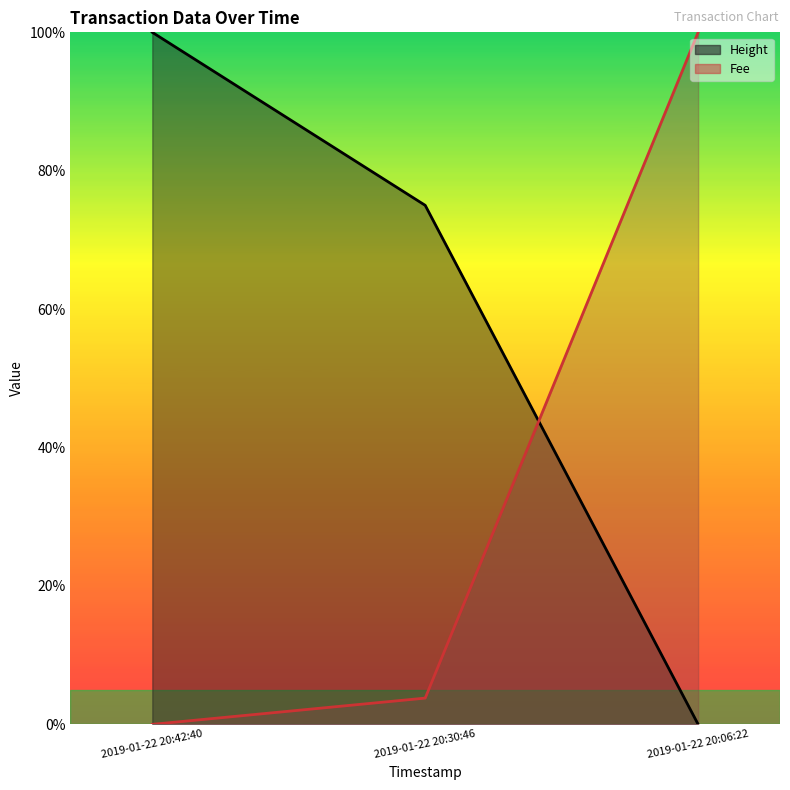

Reading right to left, list all the values displayed in this chart.

Height: 0.0	75.0	100.0
Fee: 100.0	3.8	0.0